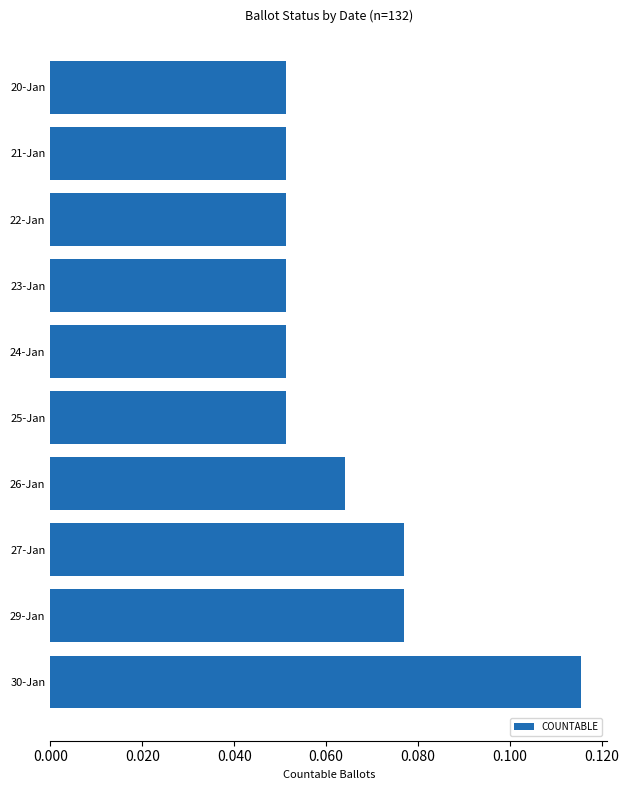

What is the label of the 7th bar from the bottom?

23-Jan